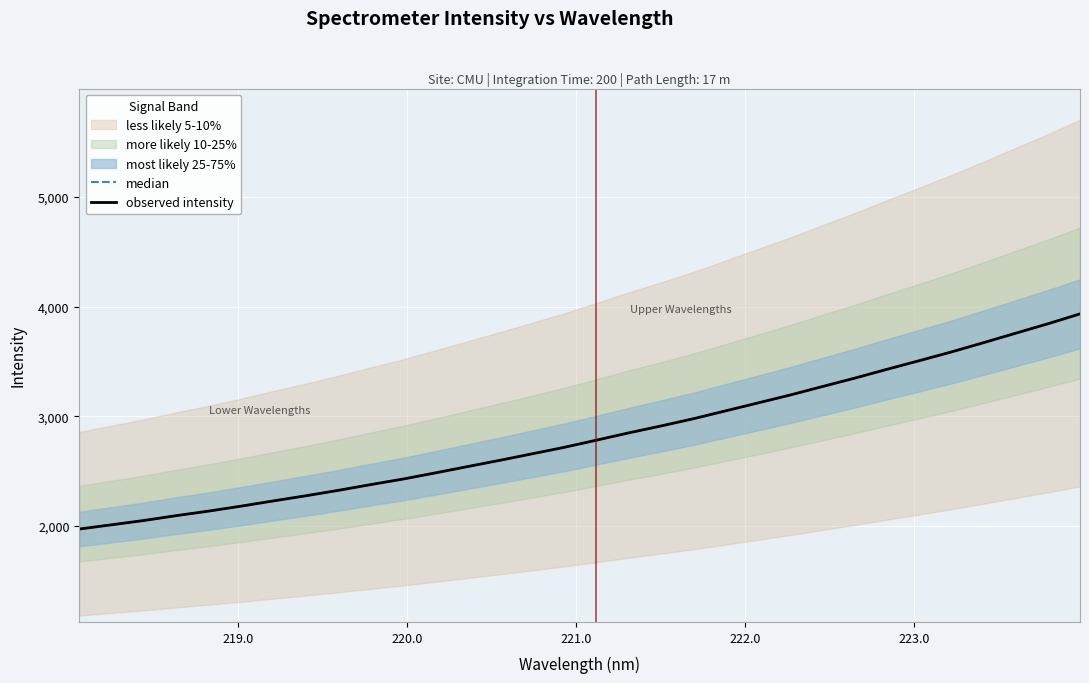

Reading right to left, list all the values displayed in this chart.

median: 3934.4	3843.6	3757.5	3670.9	3586.1	3506.2	3427.6	3346.9	3270.3	3193.1	3120.8	3048.6	2976.8	2911.1	2848.2	2781.5	2716.1	2656.5	2597.5	2540.1	2482.5	2426.4	2375.8	2323.5	2274.4	2227.8	2180.0	2134.9	2093.7	2049.5	2010.2	1971.6
observed intensity: 3934.4	3843.6	3757.5	3670.9	3586.1	3506.2	3427.6	3346.9	3270.3	3193.1	3120.8	3048.6	2976.8	2911.1	2848.2	2781.5	2716.1	2656.5	2597.5	2540.1	2482.5	2426.4	2375.8	2323.5	2274.4	2227.8	2180.0	2134.9	2093.7	2049.5	2010.2	1971.6